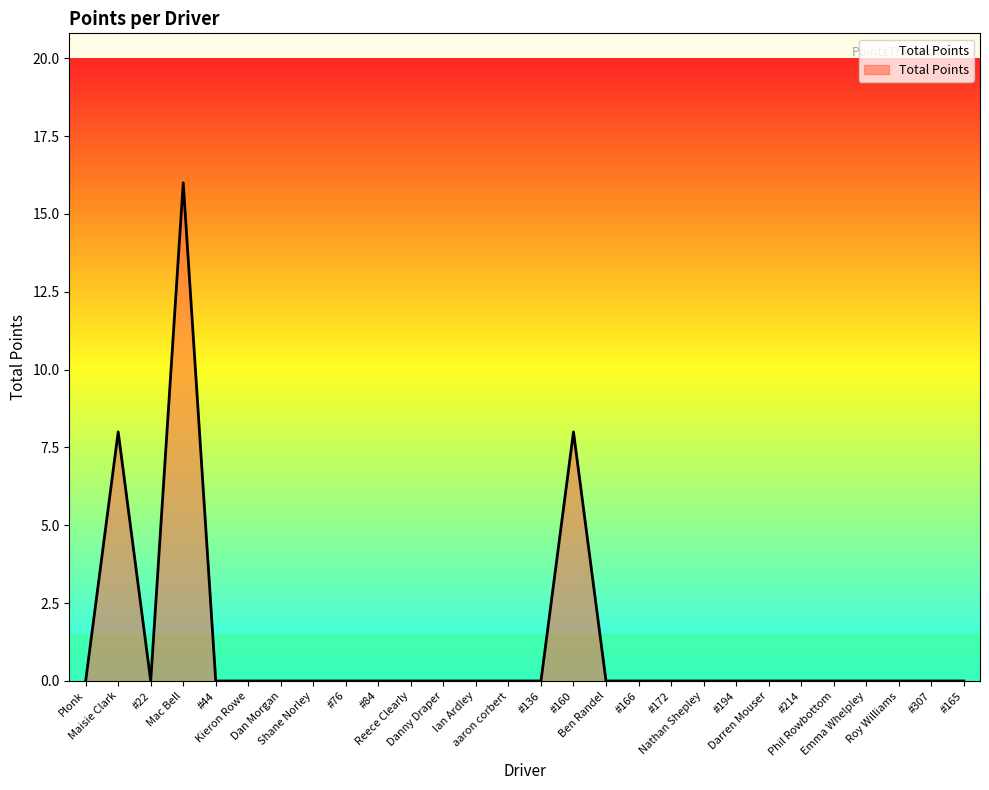

What is the difference between the maximum and minimum values?

16